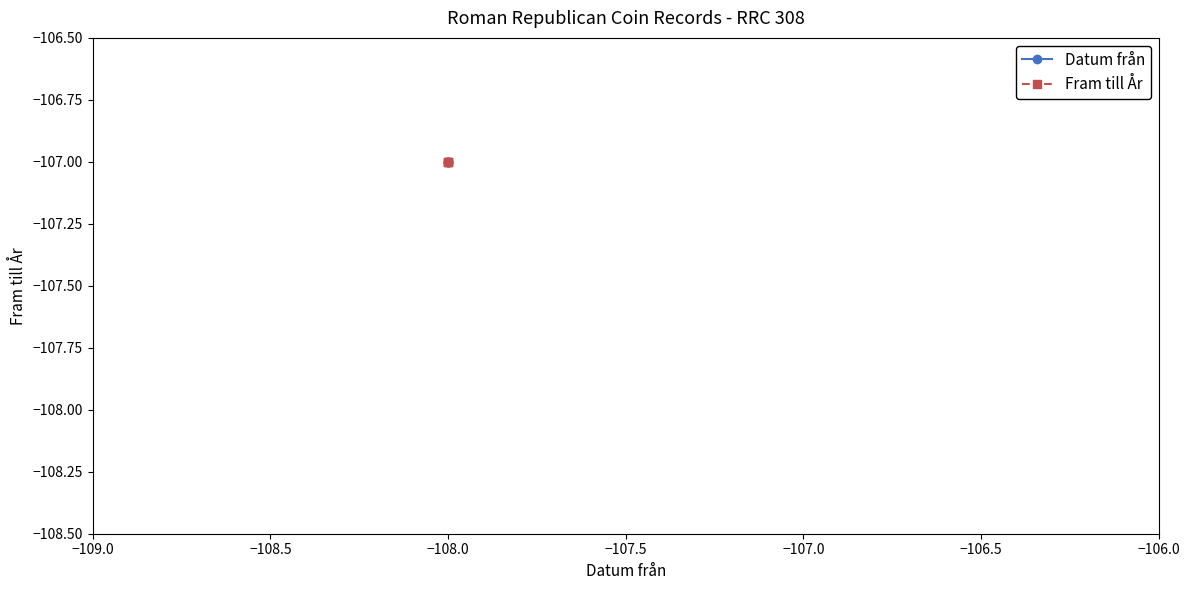

Is it true that Datum från equals -159 at RRC 308/4?

False